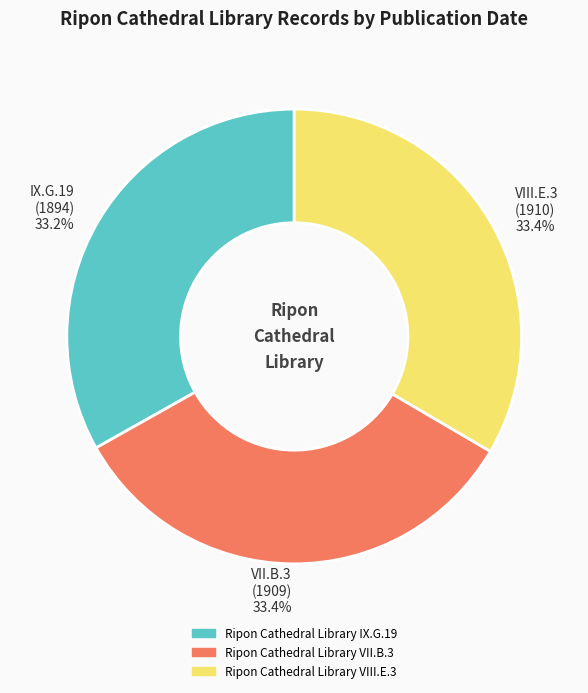

What percentage is NOT represented by Ripon Cathedral Library VII.B.3?

66.6%